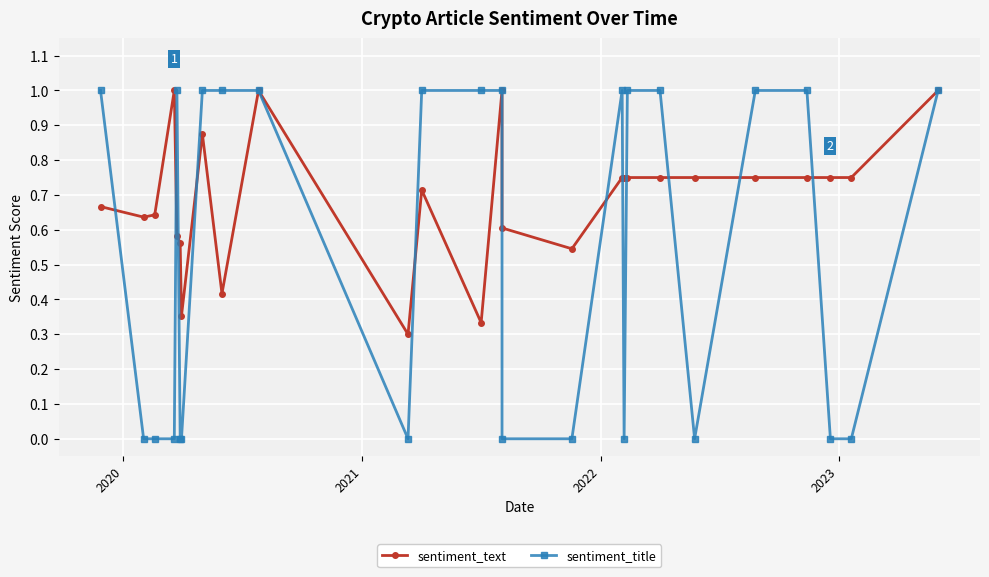

Reading left to right, transcribe all the data shown in this chart.

sentiment_text: 0.7	0.6	0.6	1.0	0.6	0.6	0.4	0.9	0.4	1.0	0.3	0.7	0.3	1.0	0.6	0.5	0.8	0.8	0.8	0.8	0.8	0.8	0.8	0.8	0.8	1.0
sentiment_title: 1.0	0.0	0.0	0.0	1.0	0.0	0.0	1.0	1.0	1.0	0.0	1.0	1.0	1.0	0.0	0.0	1.0	0.0	1.0	1.0	0.0	1.0	1.0	0.0	0.0	1.0